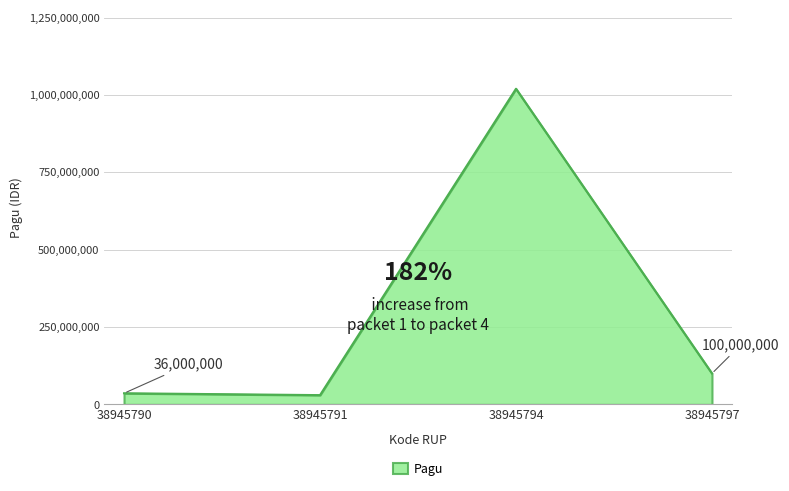

Reading left to right, extract all data points from this chart.

38945790=36000000	38945791=30000000	38945794=1020000000	38945797=100000000